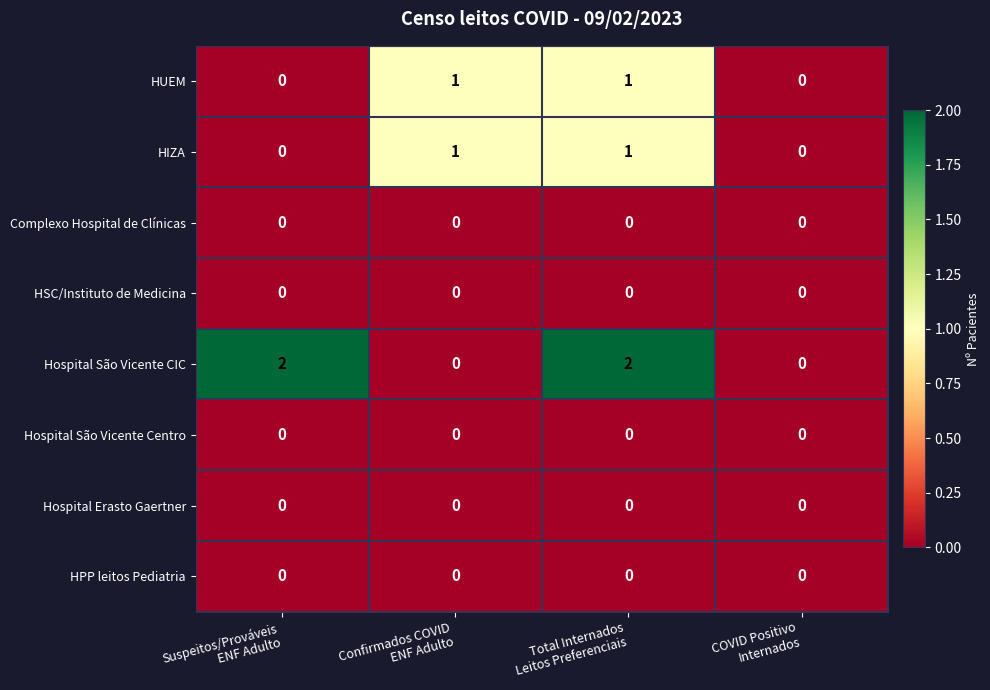

Which series has the largest total across all categories?

Hospital São Vicente CIC